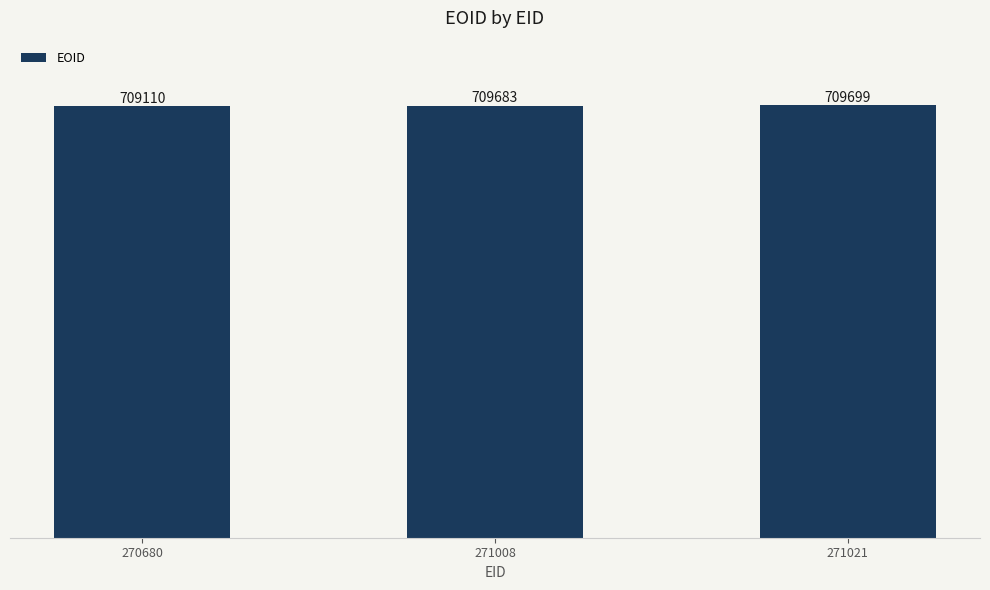

What is the difference between the maximum and minimum values?

589